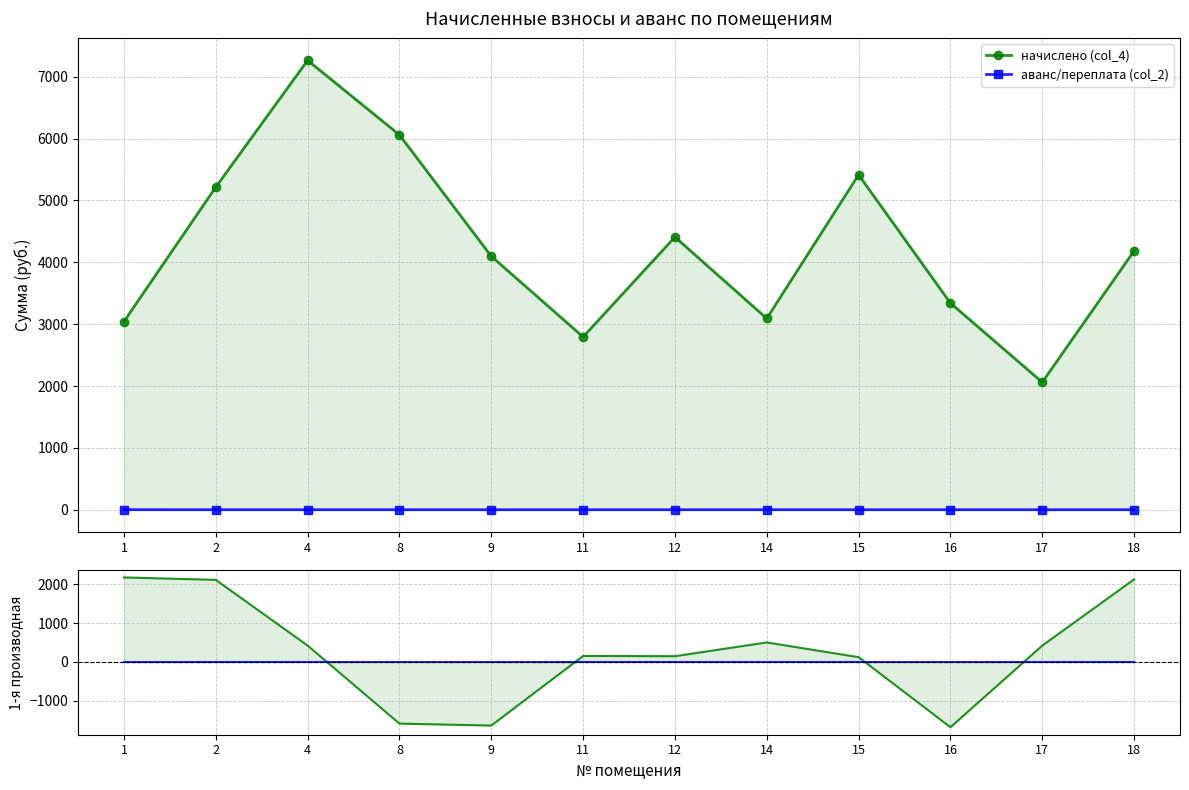

True or false: начислено (col_4) and аванс/переплата (col_2) cross at least once.

False